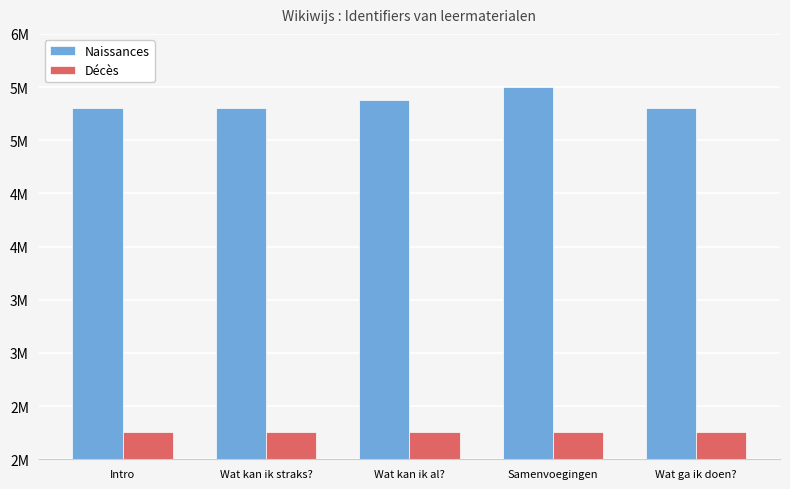

What are all the series names shown in the legend?

Naissances, Décès